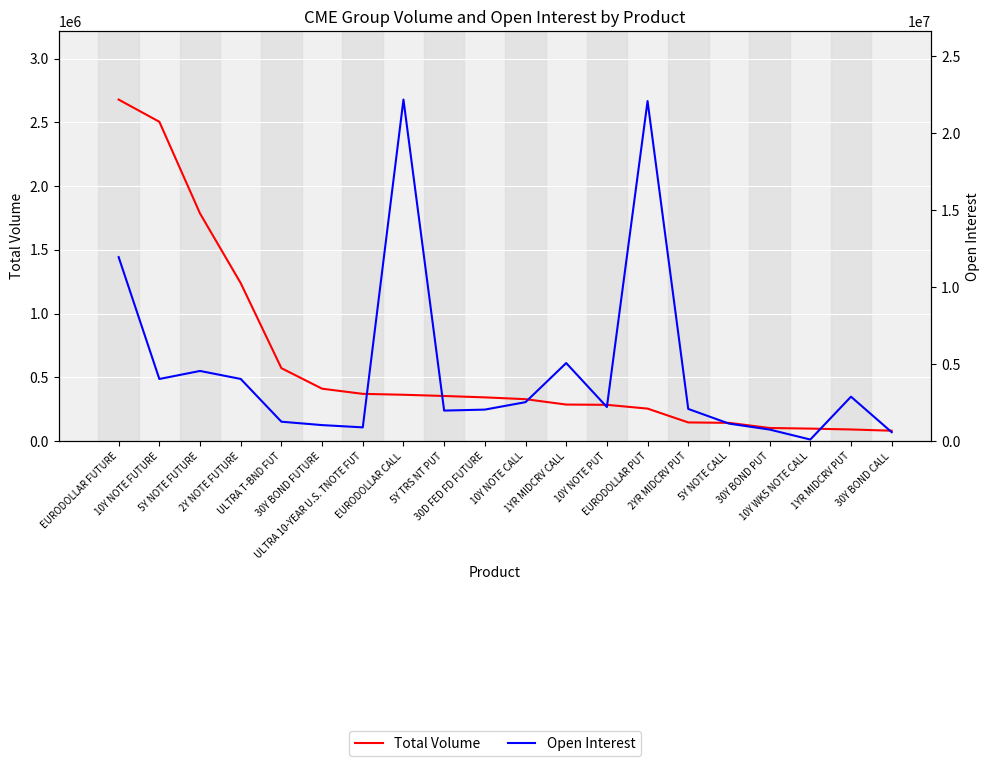

List the series in order of their peak value, highest first.

Open Interest, Total Volume